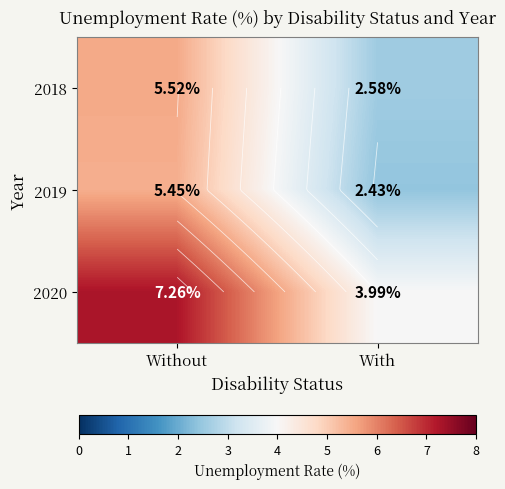

How many values in the 2019 series exceed 5?

1